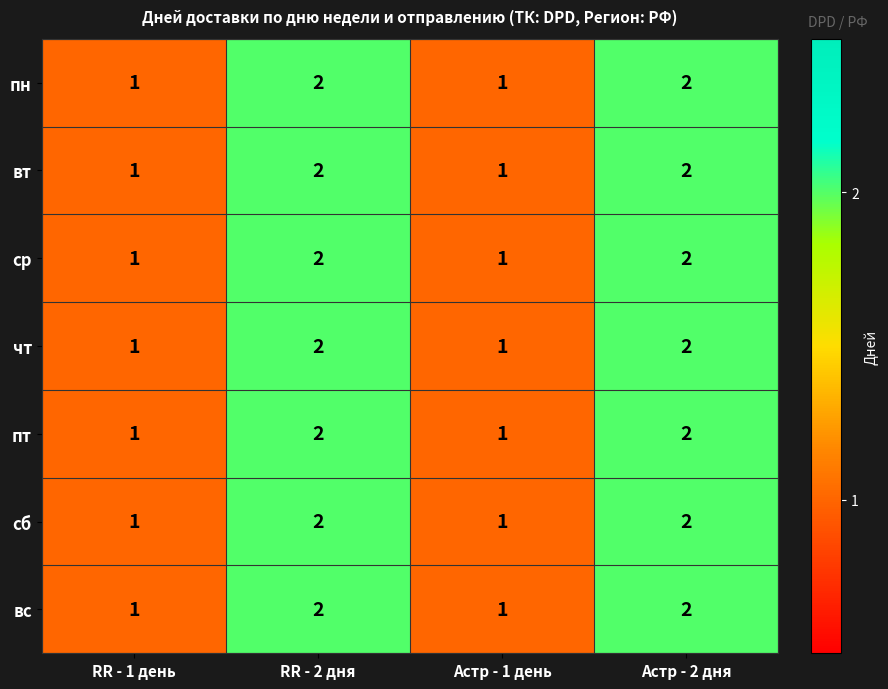

What is the total value across all series at Астр - 2 дня?

14